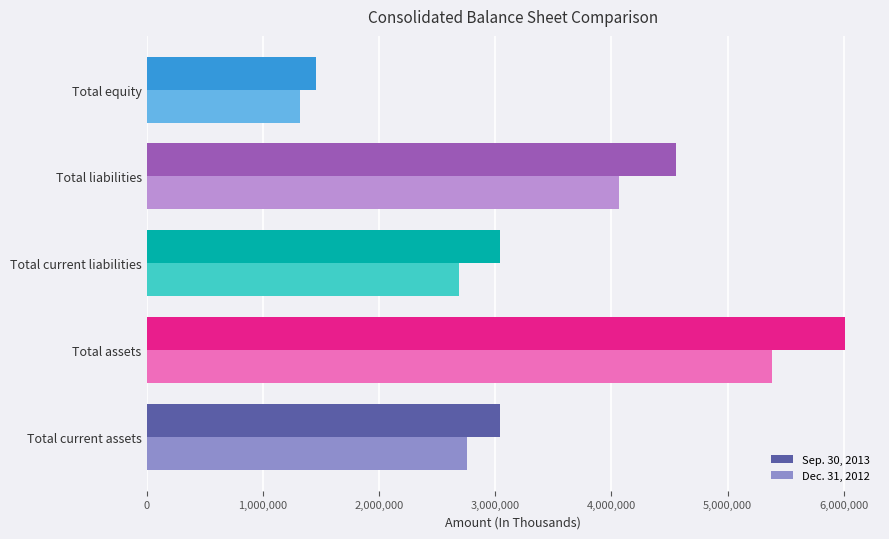

Which category has the lowest value in the Dec. 31, 2012 series?

Total equity